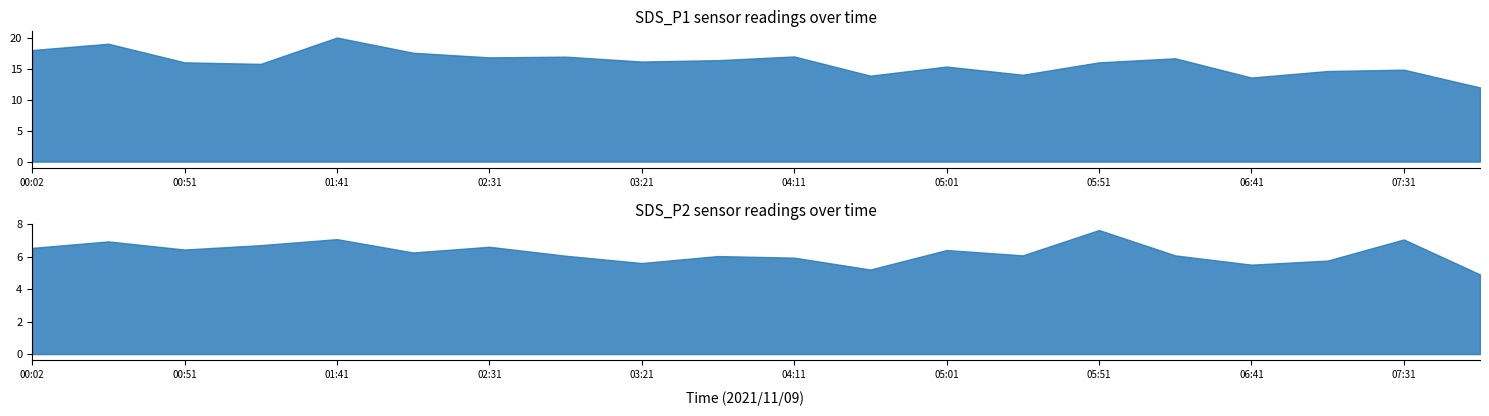

Does the chart display data point markers on the line(s)?

No